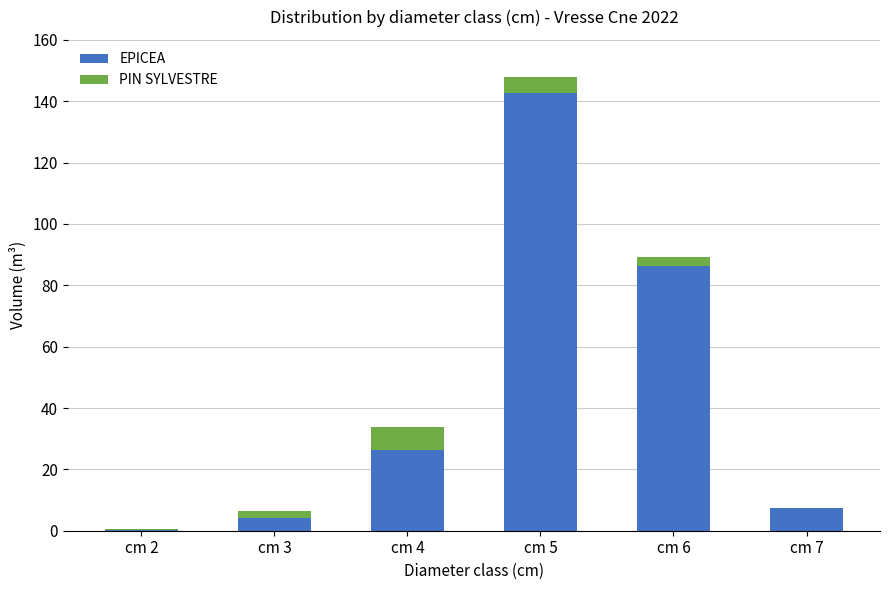

At which category is the sum across all series the highest?

cm 5